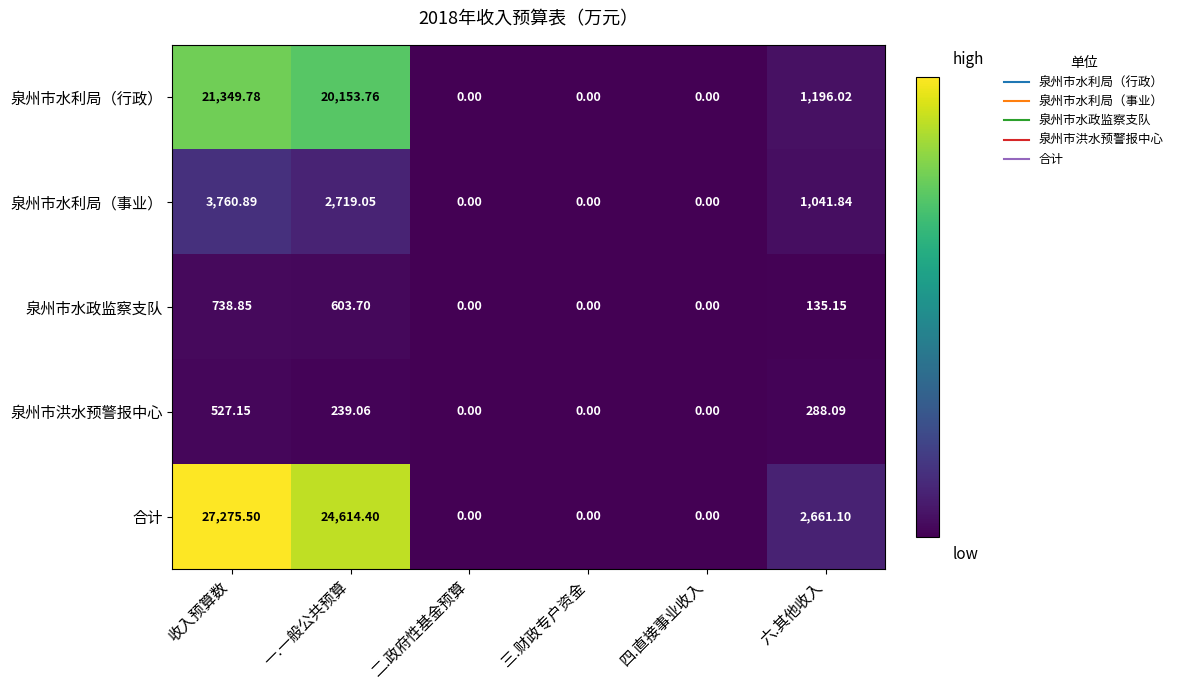

Rank the series at 六.其他收入 from highest to lowest value.

合计, 泉州市水利局（行政）, 泉州市水利局（事业）, 泉州市洪水预警报中心, 泉州市水政监察支队